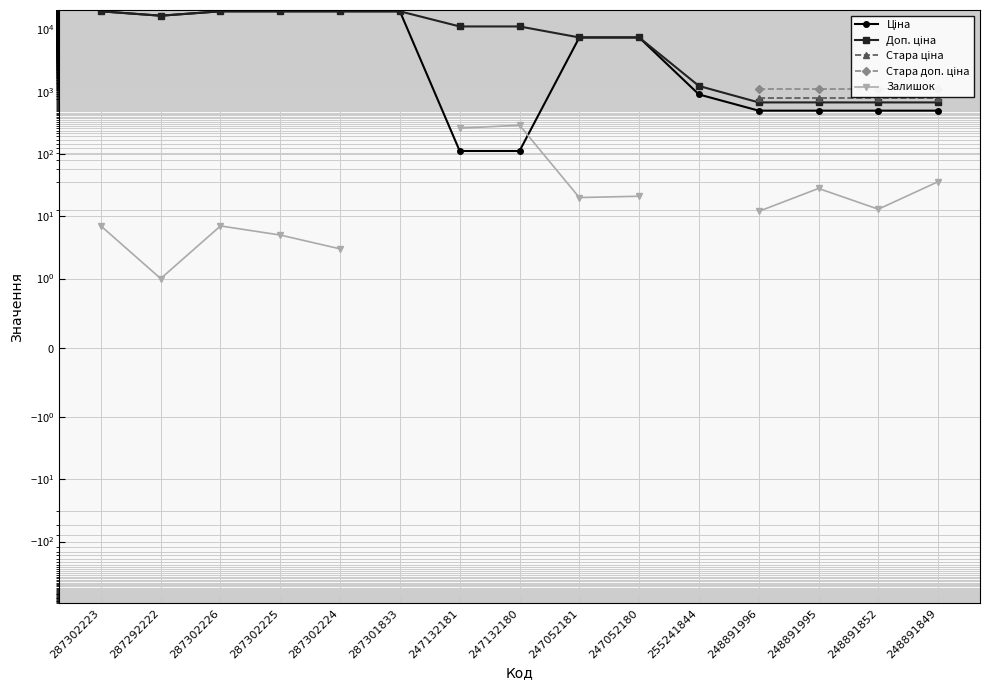

The value of Залишок at 287292222 is 1.0. True or false?

True